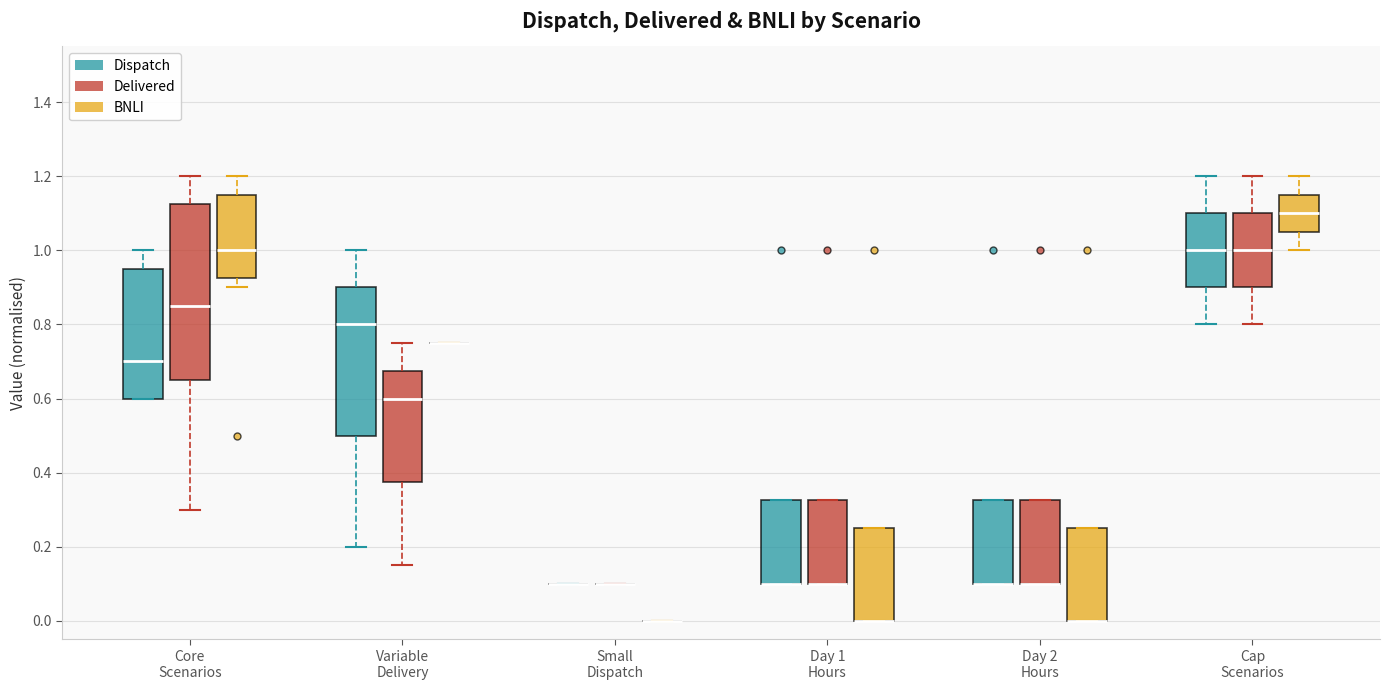

Reading left to right, read every box against the y-axis: the position of its median line, the range the box covers, and the ends of its whiskers. The values are not printed on the chart, so give them approximately, as read against the axis.

Core Scenarios (Dispatch): median 0.70, box 0.60 to 0.96, whiskers 0.60 to 1.00
Core Scenarios (Delivered): median 0.86, box 0.66 to 1.12, whiskers 0.30 to 1.20
Core Scenarios (BNLI): median 1.00, box 0.92 to 1.16, whiskers 0.90 to 1.20
Variable Delivery (Dispatch): median 0.80, box 0.50 to 0.90, whiskers 0.20 to 1.00
Variable Delivery (Delivered): median 0.60, box 0.38 to 0.68, whiskers 0.16 to 0.76
Variable Delivery (BNLI): box collapsed to a line at 0.76, whiskers 0.76 to 0.76
Small Dispatch (Dispatch): box collapsed to a line at 0.10, whiskers 0.10 to 0.10
Small Dispatch (Delivered): box collapsed to a line at 0.10, whiskers 0.10 to 0.10
Small Dispatch (BNLI): box collapsed to a line at 0.00, whiskers 0.00 to 0.00
Day 1 Hours (Dispatch): median 0.10 (drawn on the box's lower edge), box 0.10 to 0.32, whiskers 0.10 to 0.32
Day 1 Hours (Delivered): median 0.10 (drawn on the box's lower edge), box 0.10 to 0.32, whiskers 0.10 to 0.32
Day 1 Hours (BNLI): median 0.00 (drawn on the box's lower edge), box 0.00 to 0.26, whiskers 0.00 to 0.26
Day 2 Hours (Dispatch): median 0.10 (drawn on the box's lower edge), box 0.10 to 0.32, whiskers 0.10 to 0.32
Day 2 Hours (Delivered): median 0.10 (drawn on the box's lower edge), box 0.10 to 0.32, whiskers 0.10 to 0.32
Day 2 Hours (BNLI): median 0.00 (drawn on the box's lower edge), box 0.00 to 0.26, whiskers 0.00 to 0.26
Cap Scenarios (Dispatch): median 1.00, box 0.90 to 1.10, whiskers 0.80 to 1.20
Cap Scenarios (Delivered): median 1.00, box 0.90 to 1.10, whiskers 0.80 to 1.20
Cap Scenarios (BNLI): median 1.10, box 1.06 to 1.16, whiskers 1.00 to 1.20